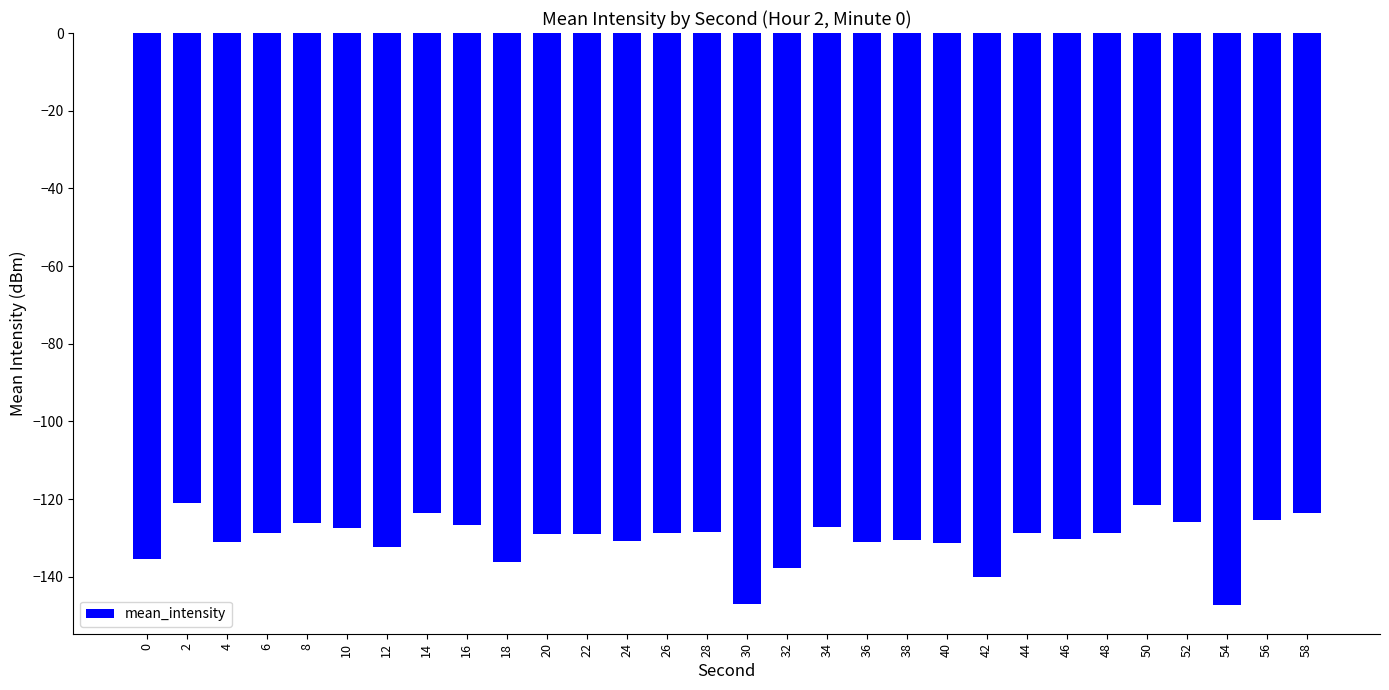

Which has a higher value, 44 or 14?

14